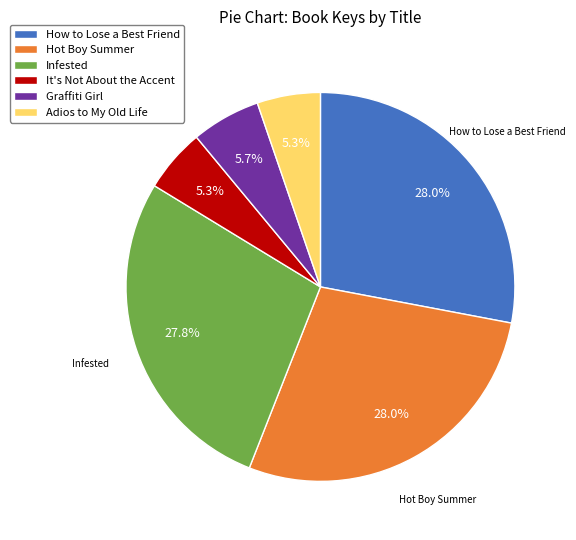

Approximately how many times larger is the value at Hot Boy Summer compared to Adios to My Old Life?

5.3